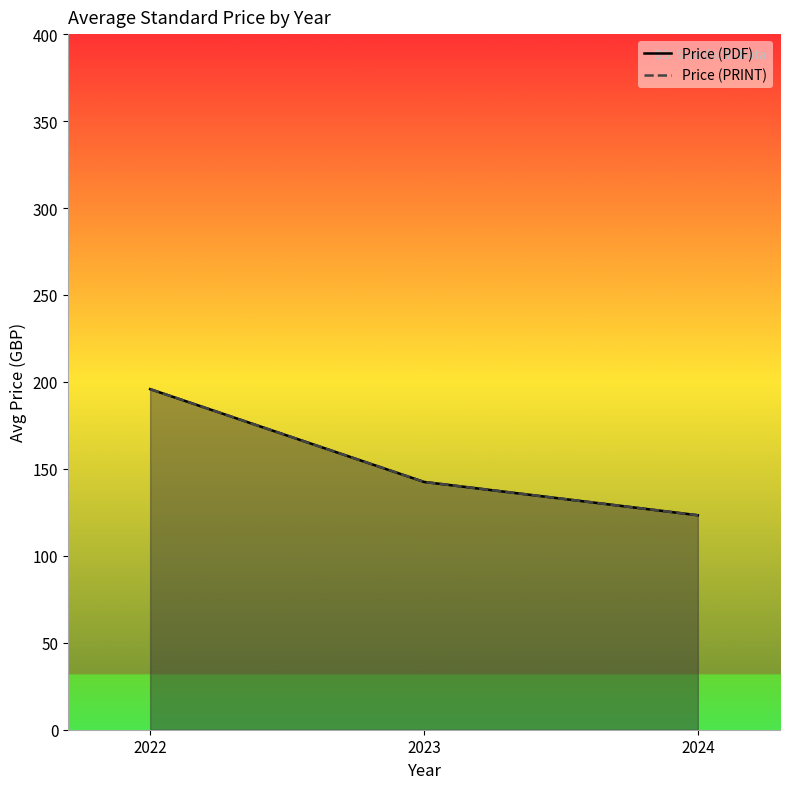

At 2024, list the series in order from largest to smallest.

Price (PDF), Price (PRINT)